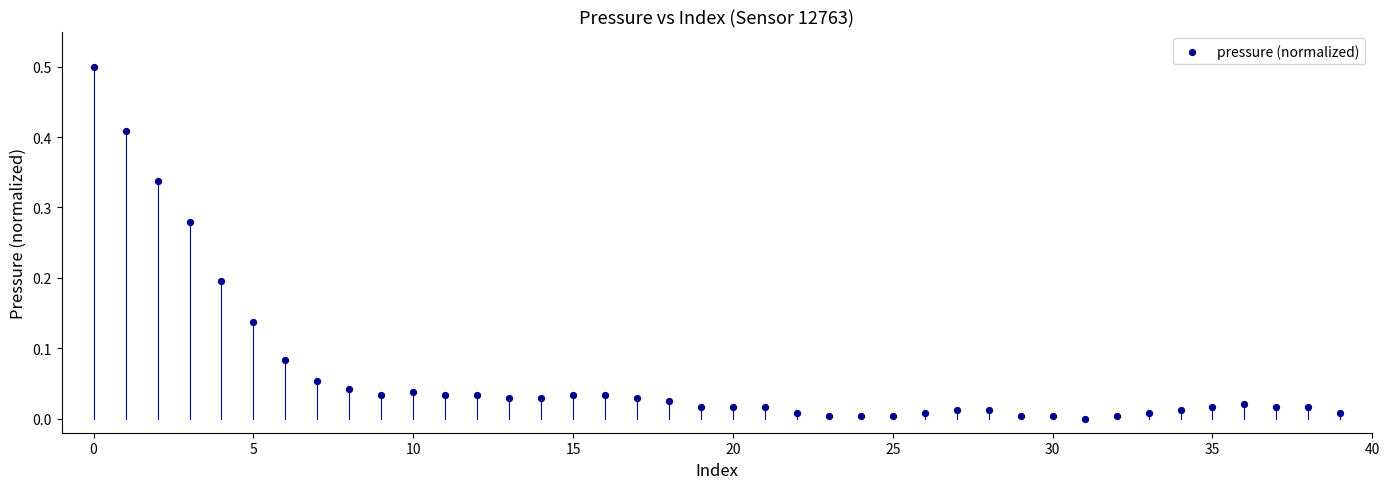

What is the range of Y values (max minus min)?

0.5